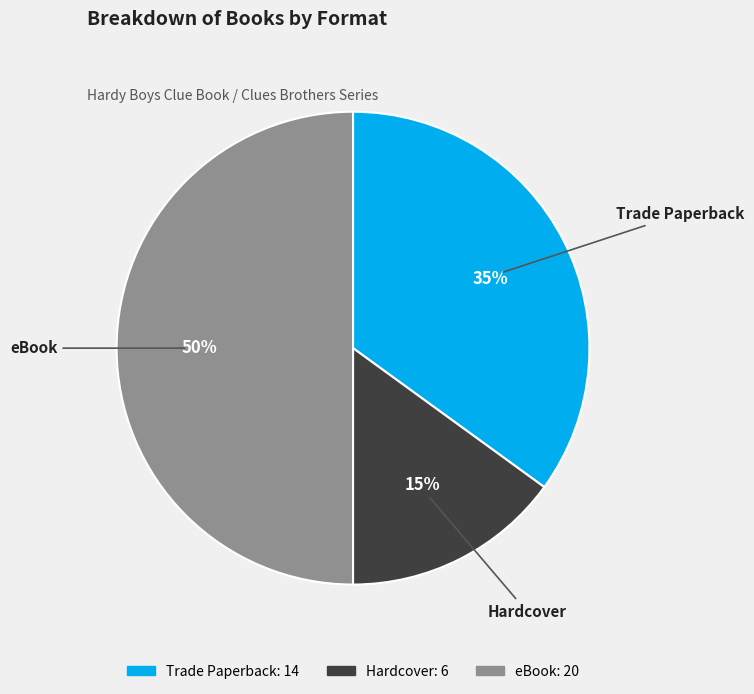

How many slices are in this pie chart?

3